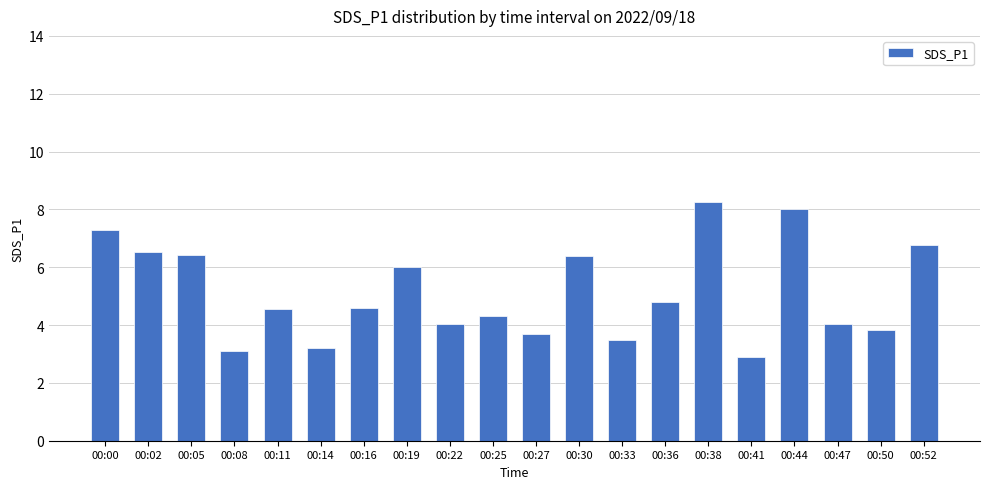

True or false: the data shows 6.4 at 00:05.

True